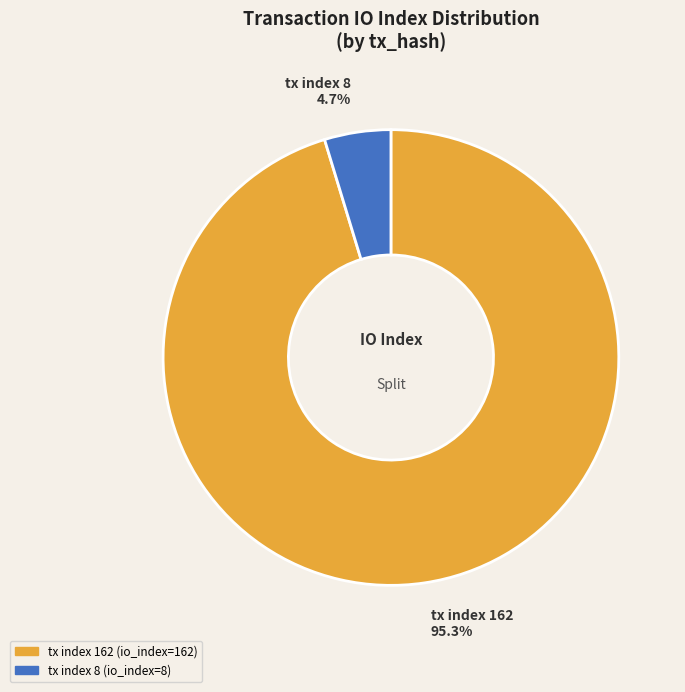

Rank the categories by value from lowest to highest.

tx index 8, tx index 162